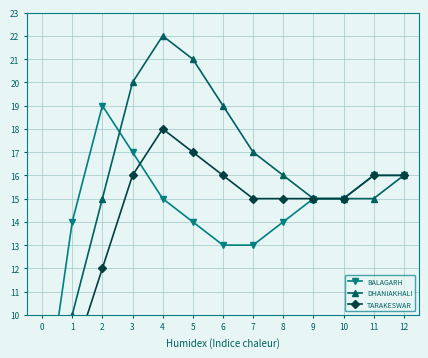

What is the value of the DHANIAKHALI point at the 3rd from the left?

15